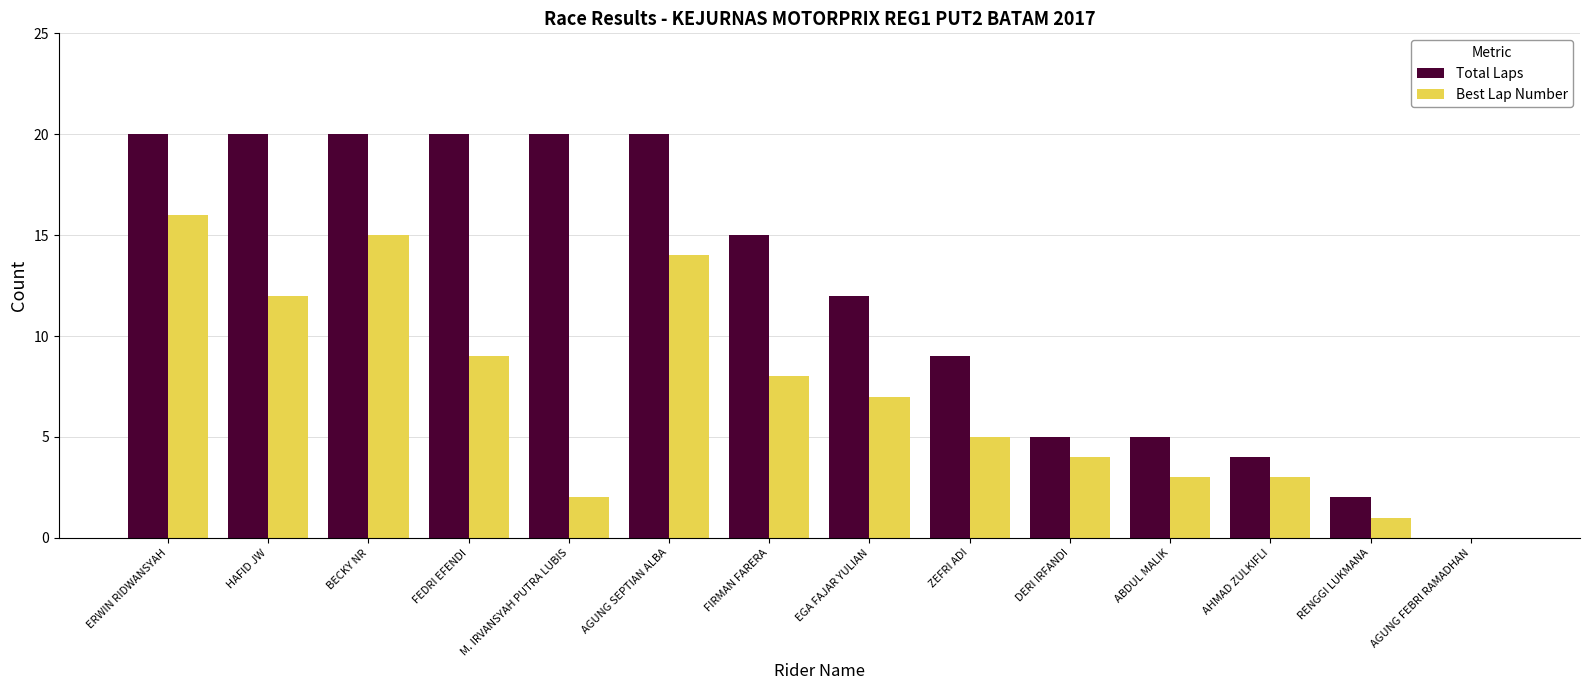

Which series changed the most between M. IRVANSYAH PUTRA LUBIS and AGUNG FEBRI RAMADHAN?

Total Laps